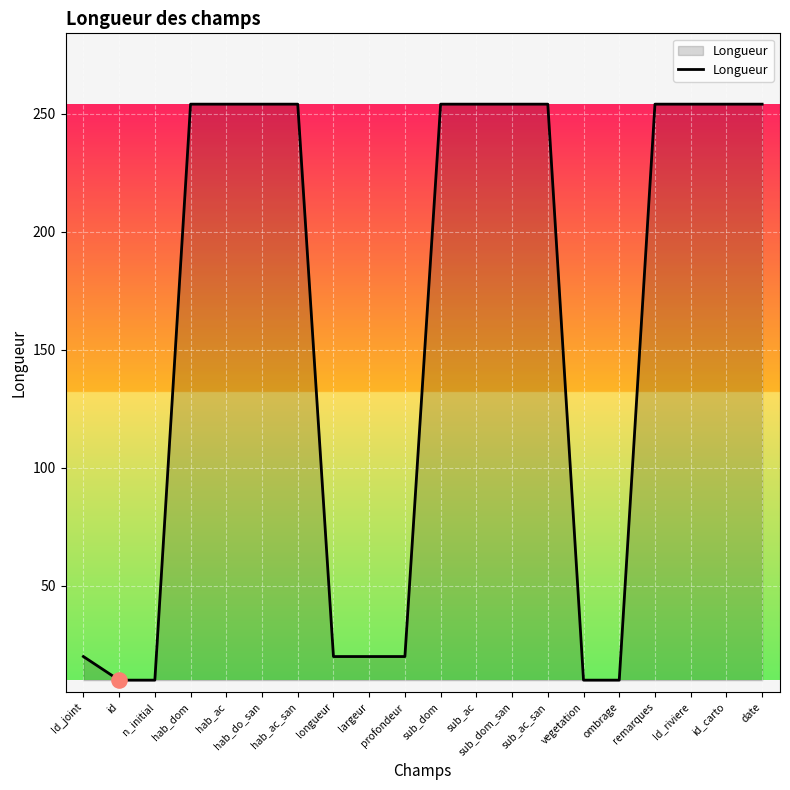

Which has a higher value, largeur or ombrage?

largeur